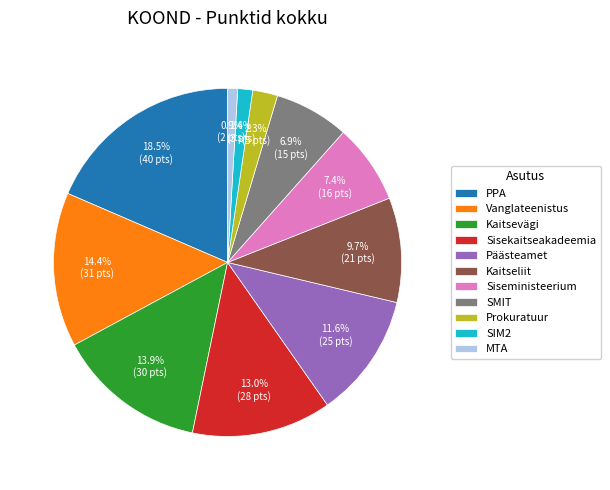

Approximately how many times larger is the value at SMIT compared to Vanglateenistus?

0.5